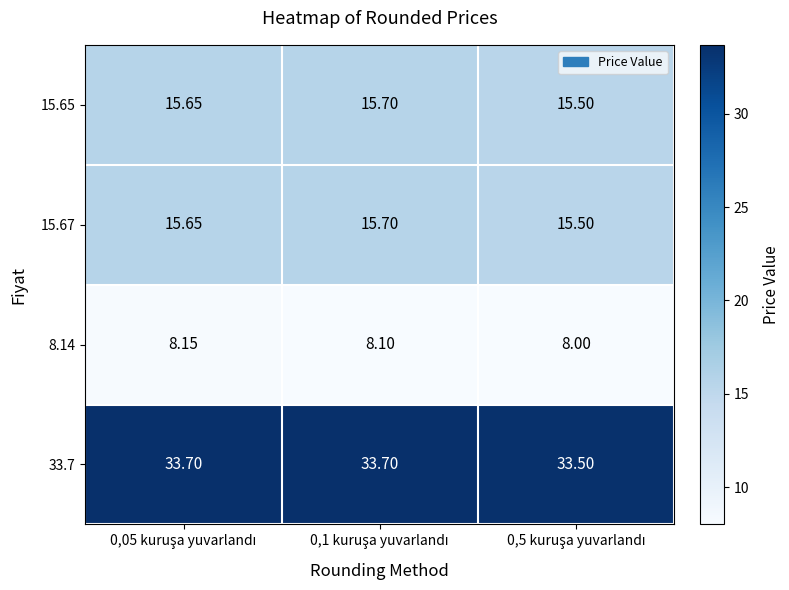

Reading left to right, extract all data points from this chart.

15.65: 0,05 kuruşa yuvarlandı=15.7	0,1 kuruşa yuvarlandı=15.7	0,5 kuruşa yuvarlandı=15.5
15.67: 0,05 kuruşa yuvarlandı=15.7	0,1 kuruşa yuvarlandı=15.7	0,5 kuruşa yuvarlandı=15.5
8.14: 0,05 kuruşa yuvarlandı=8.2	0,1 kuruşa yuvarlandı=8.1	0,5 kuruşa yuvarlandı=8.0
33.7: 0,05 kuruşa yuvarlandı=33.7	0,1 kuruşa yuvarlandı=33.7	0,5 kuruşa yuvarlandı=33.5